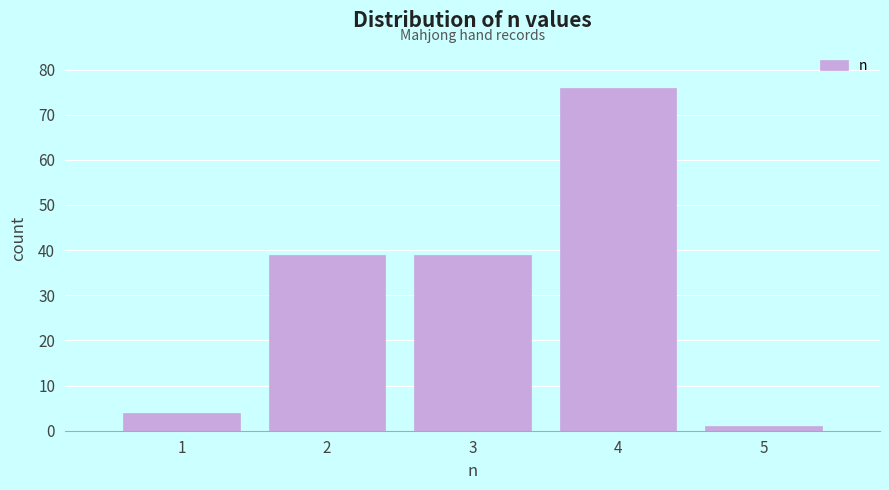

Reading right to left, extract all data points from this chart.

1	76	39	39	4